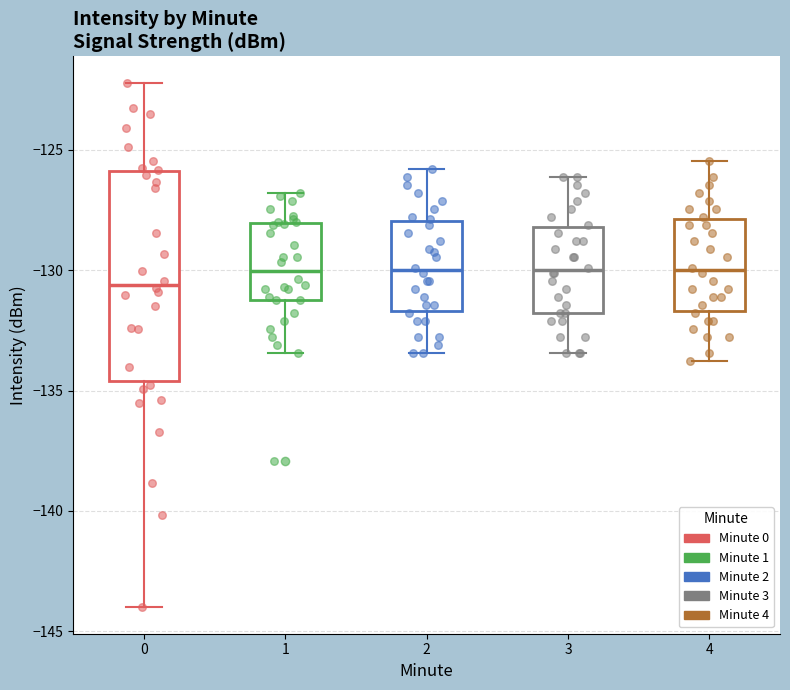

Where is the upper edge of the box at x = 3 on the y-axis? The values are not printed on the chart, so give them approximately, as read against the axis.

-128.0